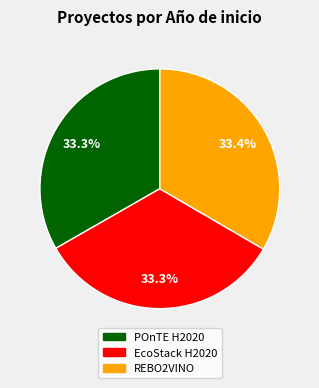

How many slices are in this pie chart?

3